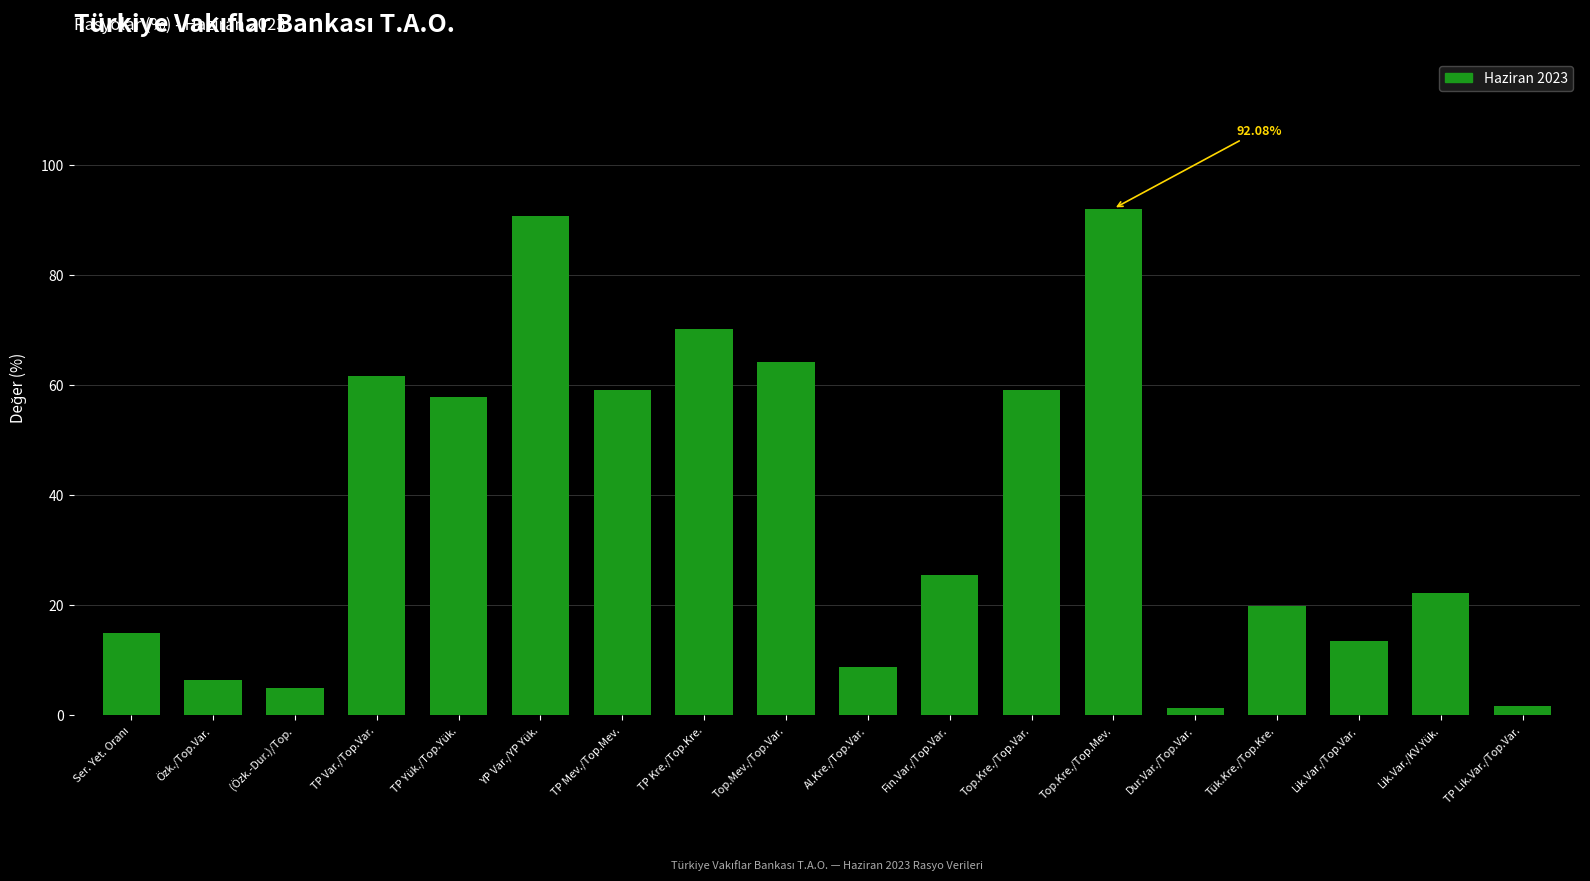

What is the change in value from TP Kre./Top.Kre. to Top.Kre./Top.Var.?

-11.1